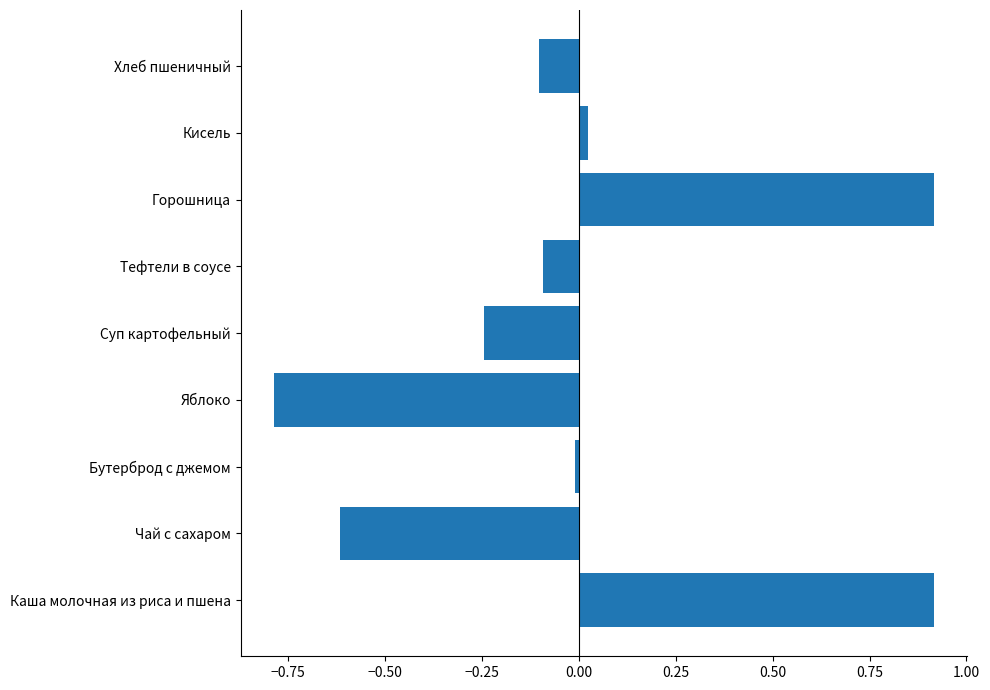

Are the bars horizontal?

Yes